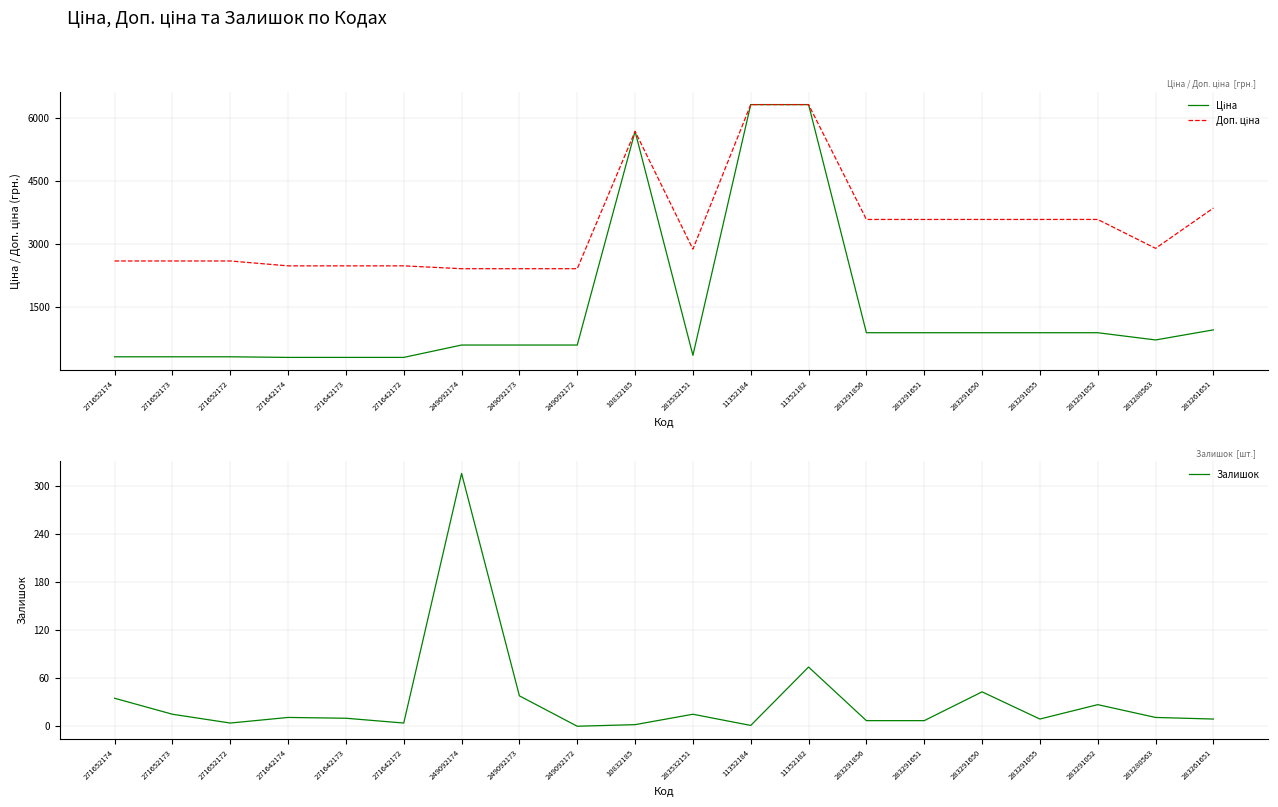

Is the value of Залишок at 271652173 greater than the value of Доп. ціна at 271642172?

No